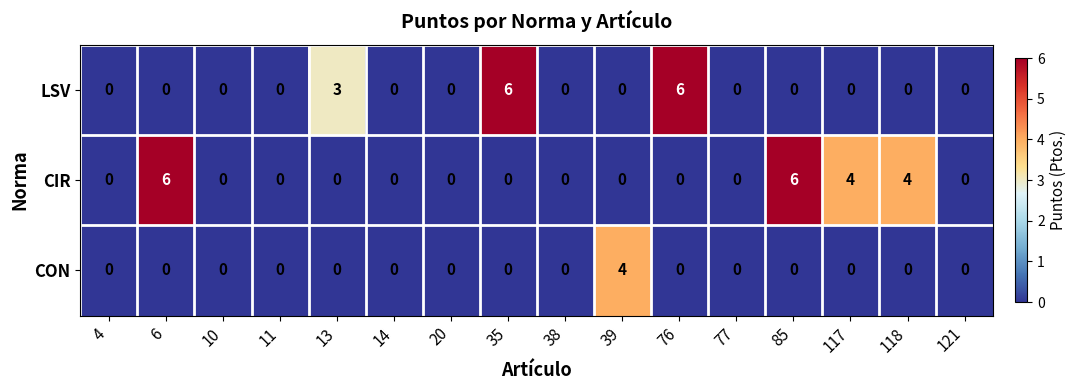

The value of LSV at 121 is -2. True or false?

False